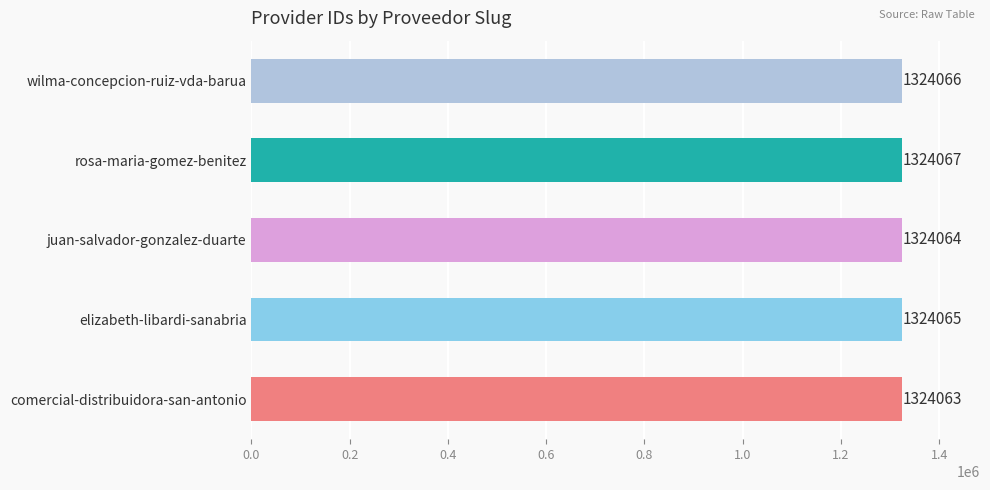

The value at rosa-maria-gomez-benitez is 2237890. True or false?

False